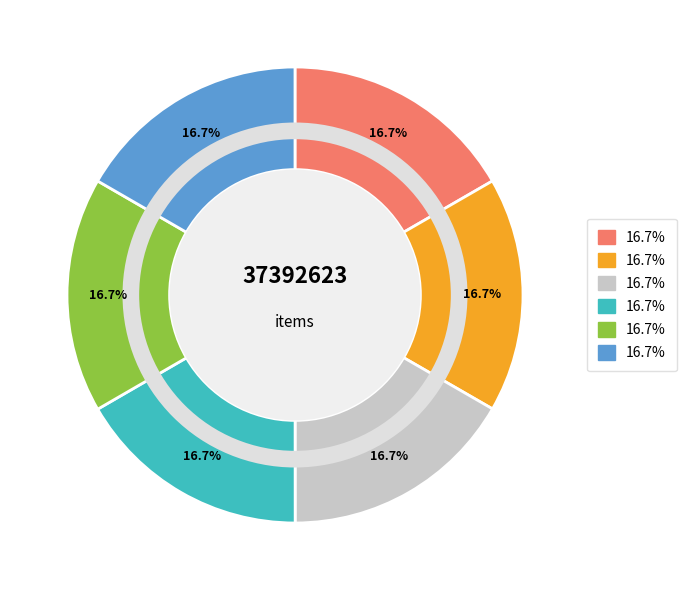

How many segments does this pie chart have?

6